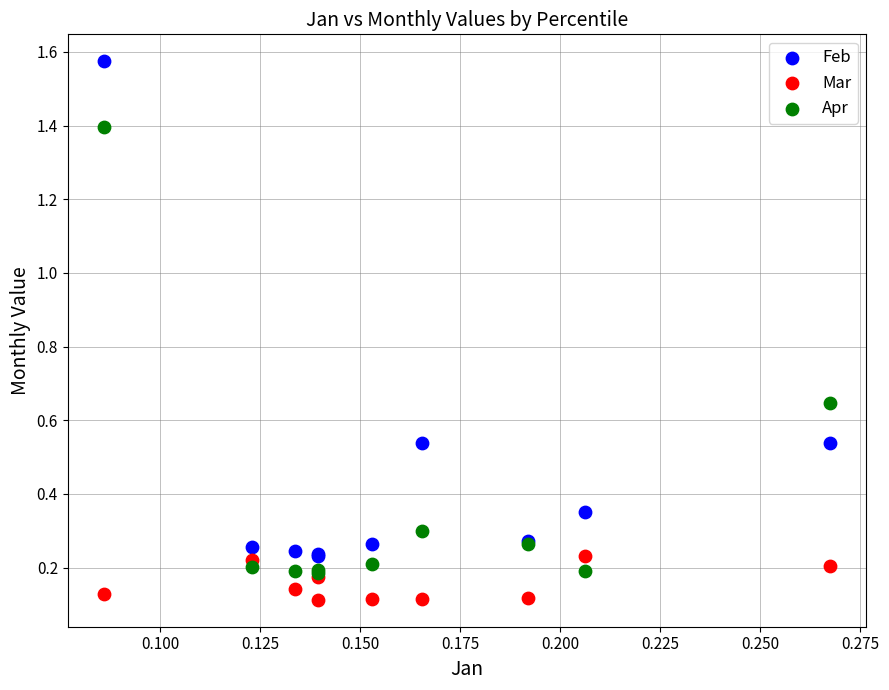

Which series reaches the maximum Y coordinate?

Feb